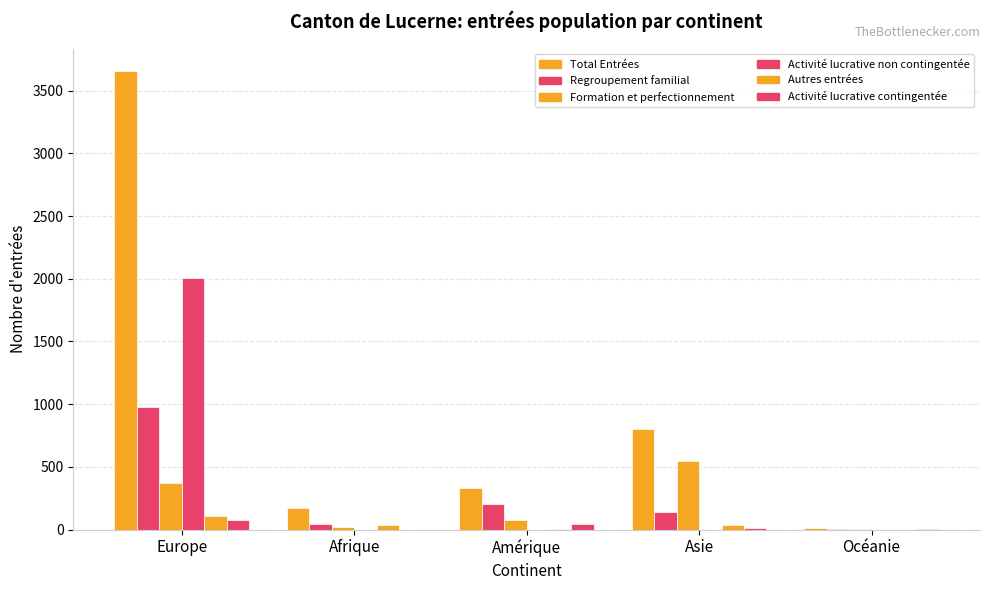

What is the total value across all series at Asie?

1540